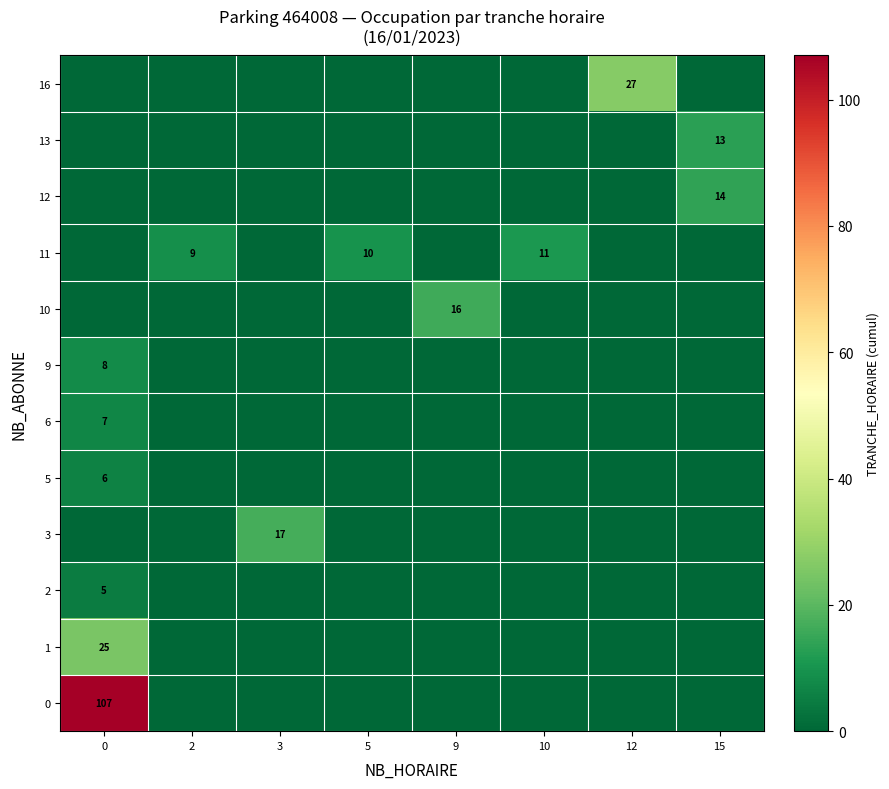

At how many categories does at least one series exceed 56?

1